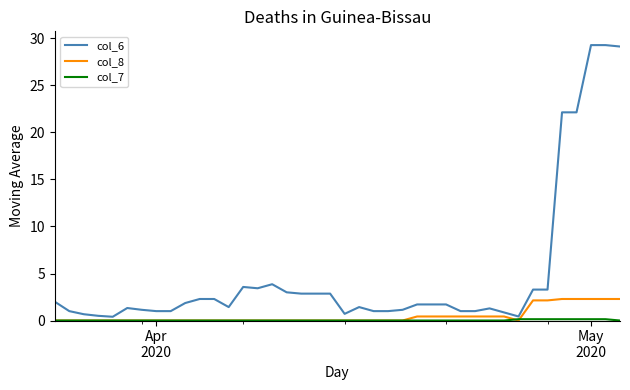

Which series has the largest total across all categories?

col_6